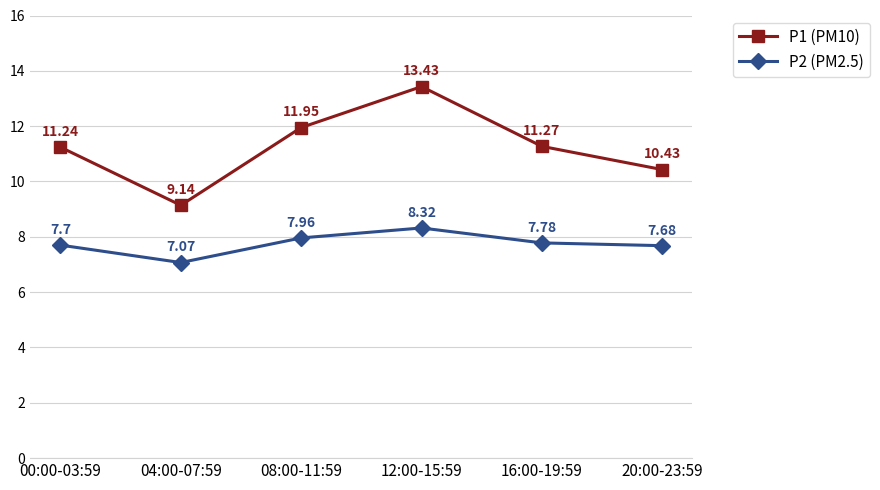

True or false: P1 (PM10) has a value of 5.2 at 04:00-07:59.

False